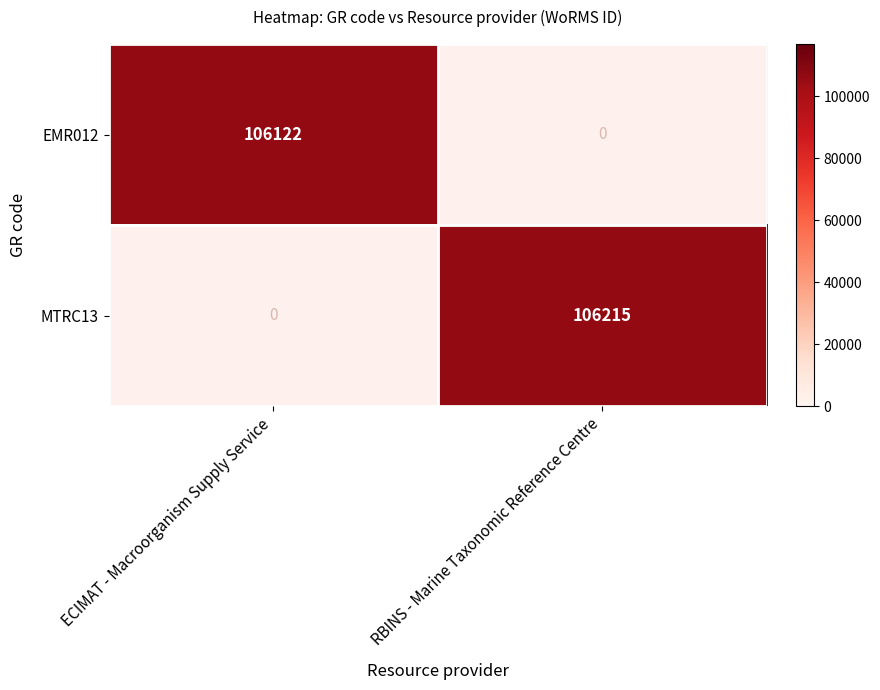

Which series changed the most between ECIMAT - Macroorganism Supply Service and RBINS - Marine Taxonomic Reference Centre?

MTRC13